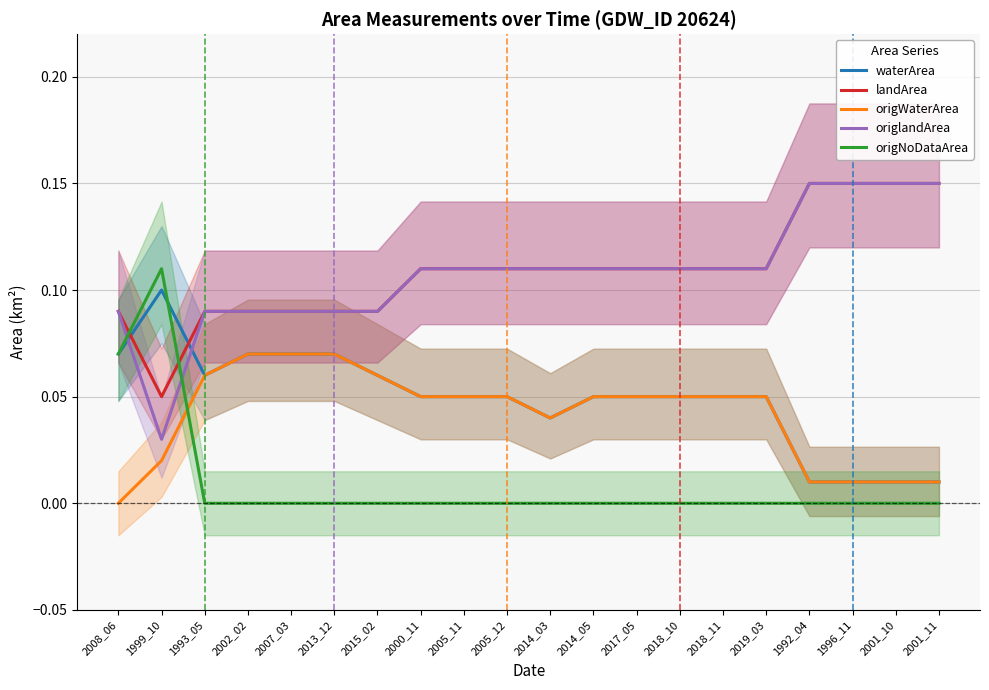

Does the chart have visible grid lines?

Yes